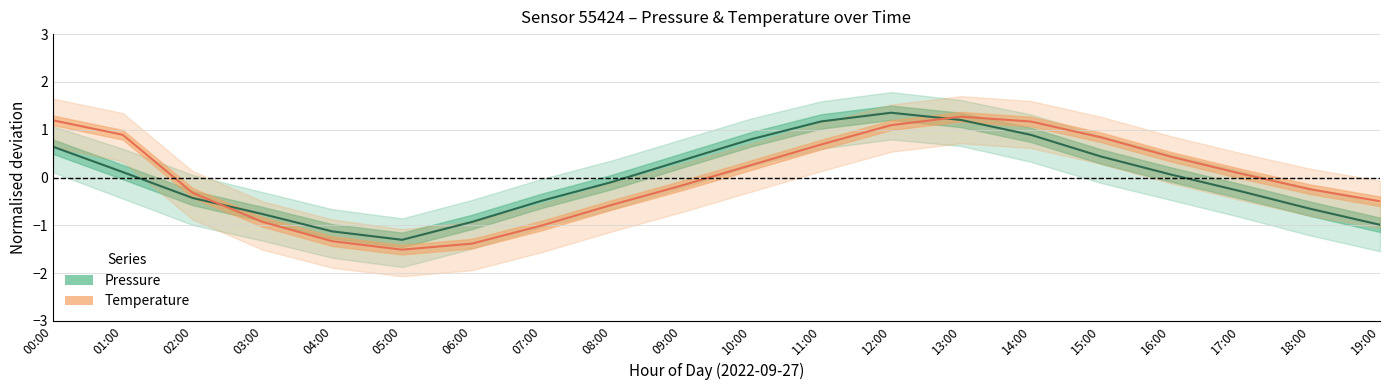

Rank the series by their maximum value, from highest to lowest.

Pressure (normalised), Temperature (normalised)